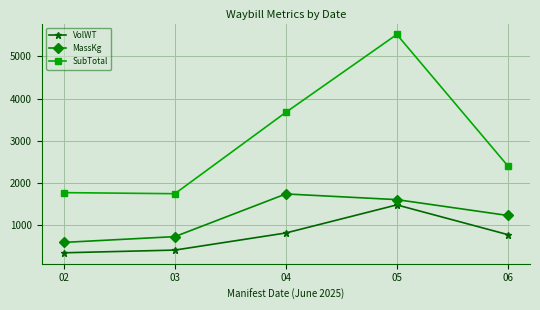

The value of VolWT at 03 is 586.4. True or false?

False